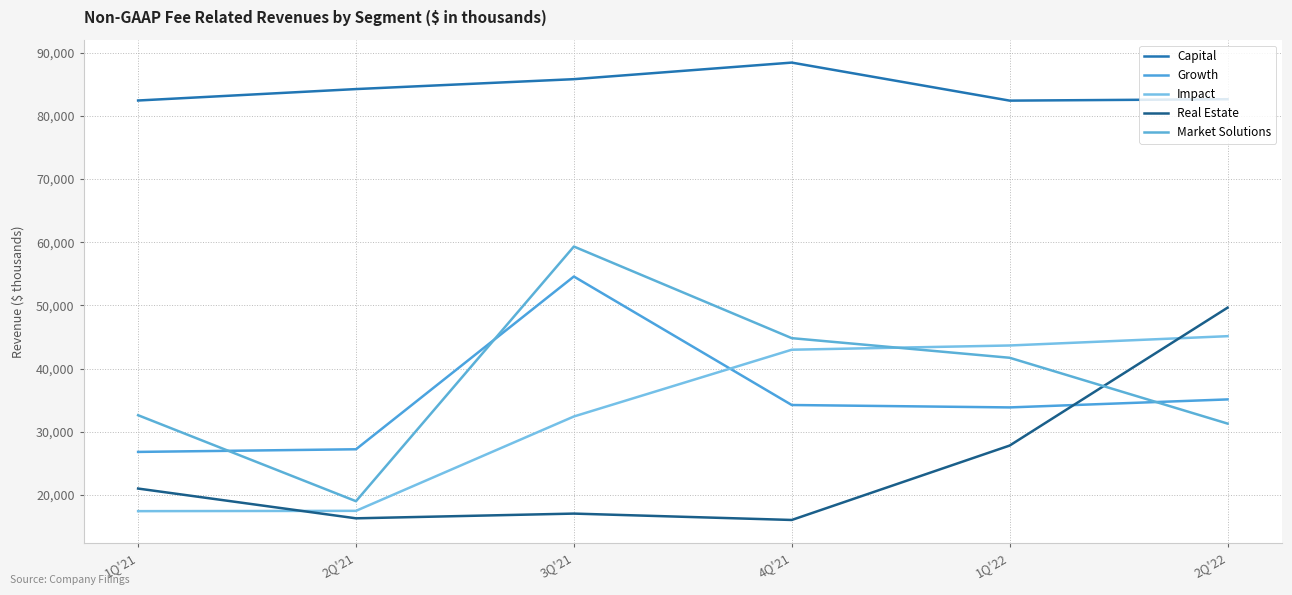

List the labels in order of Impact value, smallest first.

1Q'21, 2Q'21, 3Q'21, 4Q'21, 1Q'22, 2Q'22